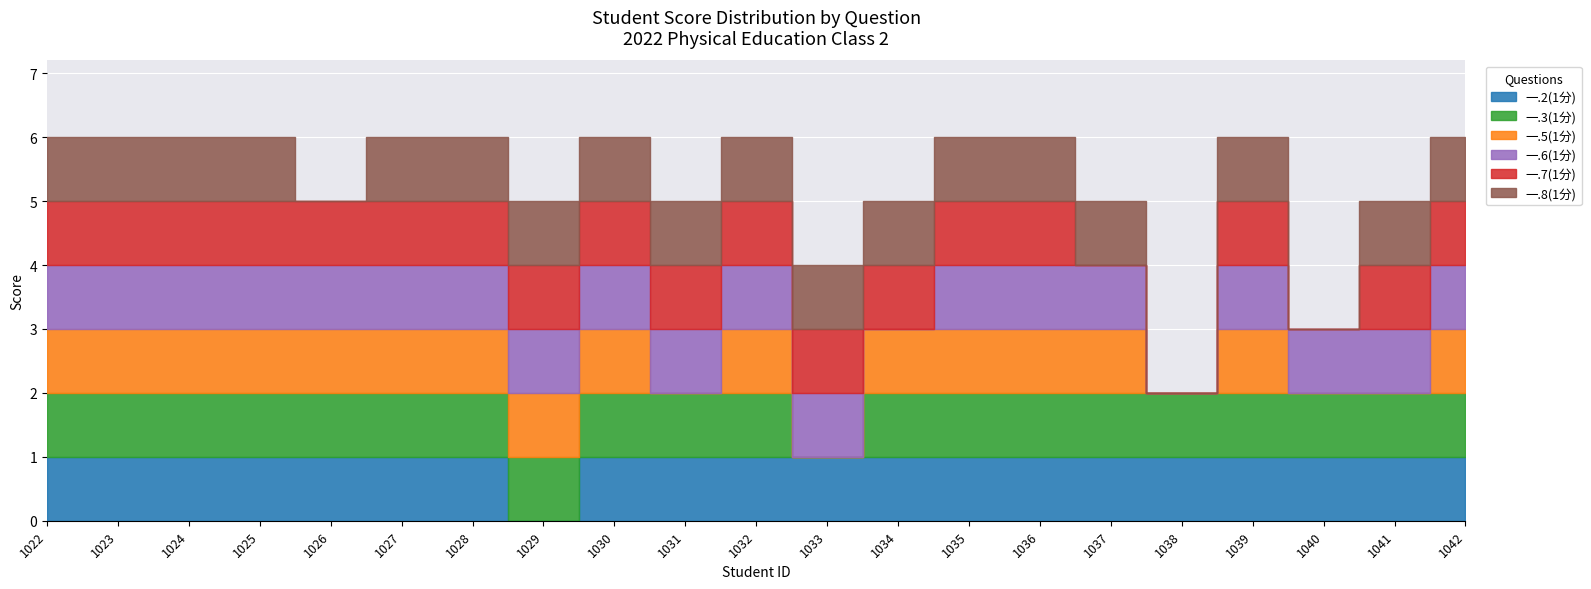

True or false: 一.6(1分) and 一.3(1分) cross at least once.

True